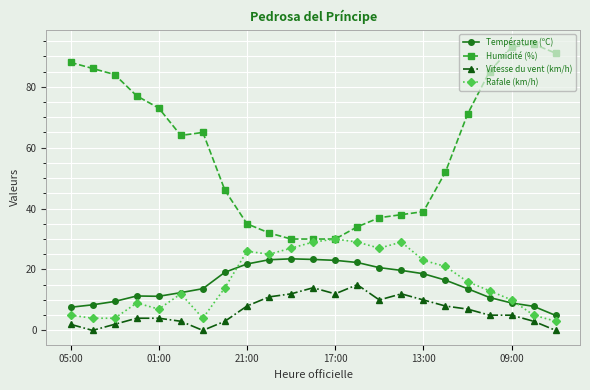

At how many categories does at least one series exceed 75?

8